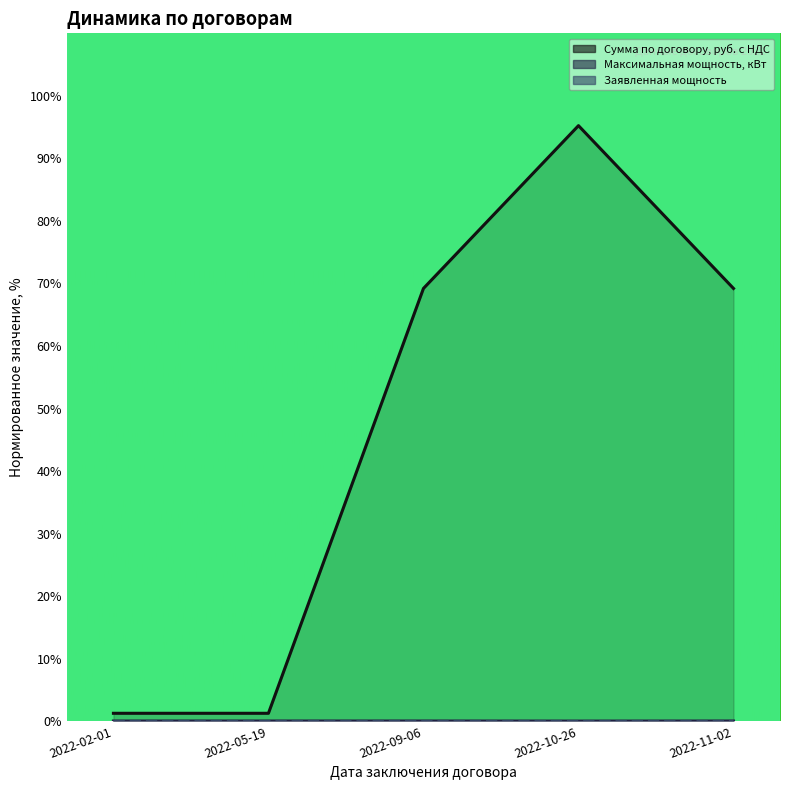

What is the total value across all series at 2022-05-19?

1.3